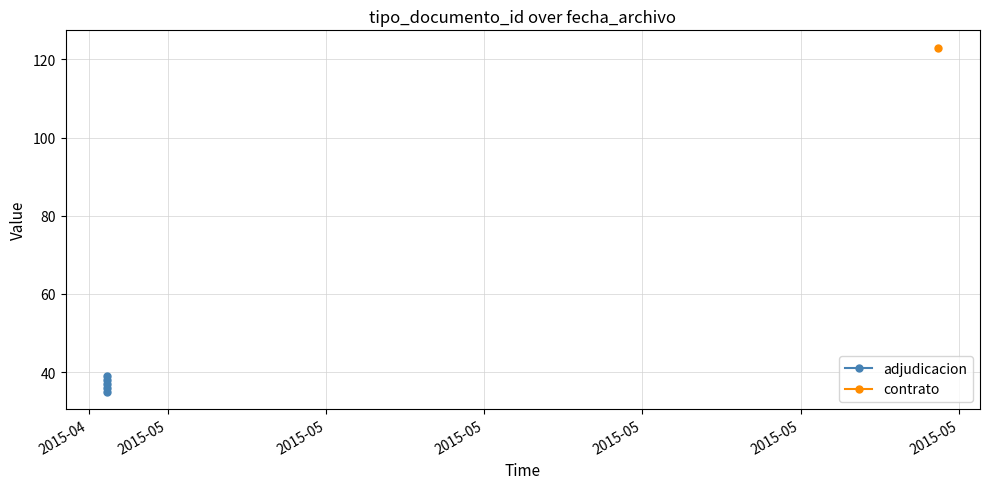

What is the difference between the second highest and minimum values?

3